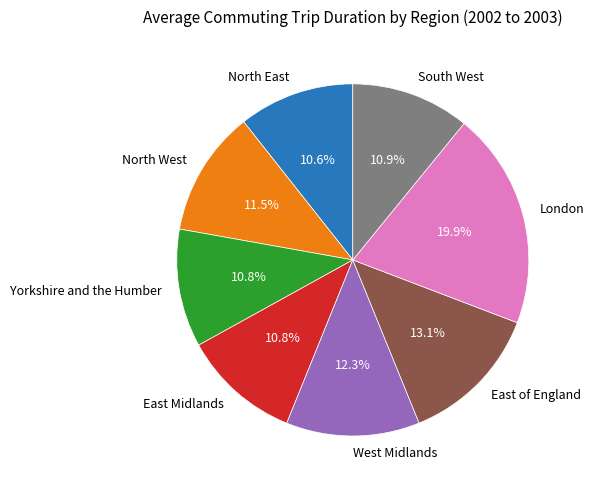

To the nearest percent, what is the combined percentage of East Midlands and West Midlands?

23%